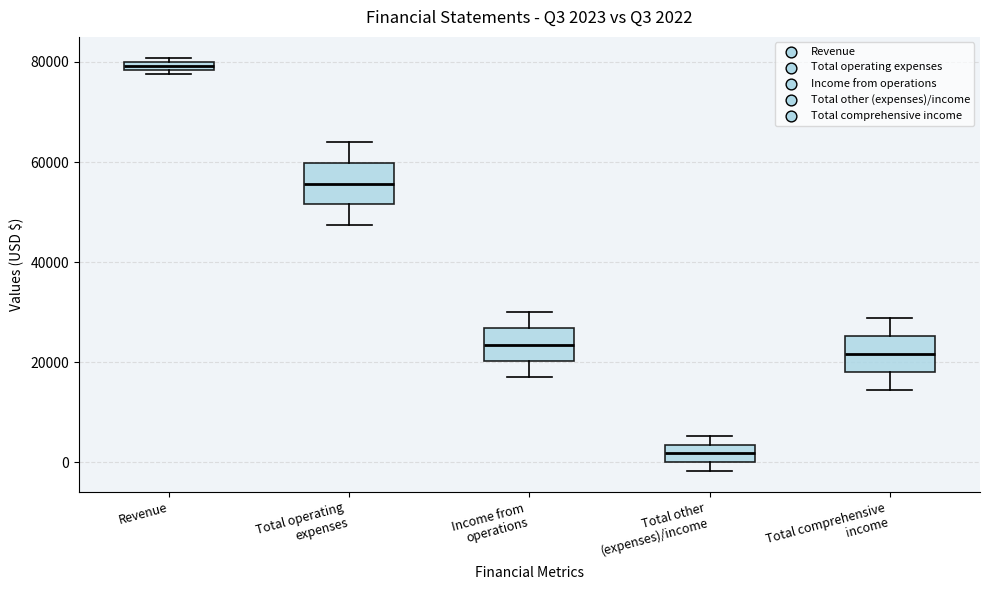

Which box's median line is the lowest?

Total other (expenses)/income